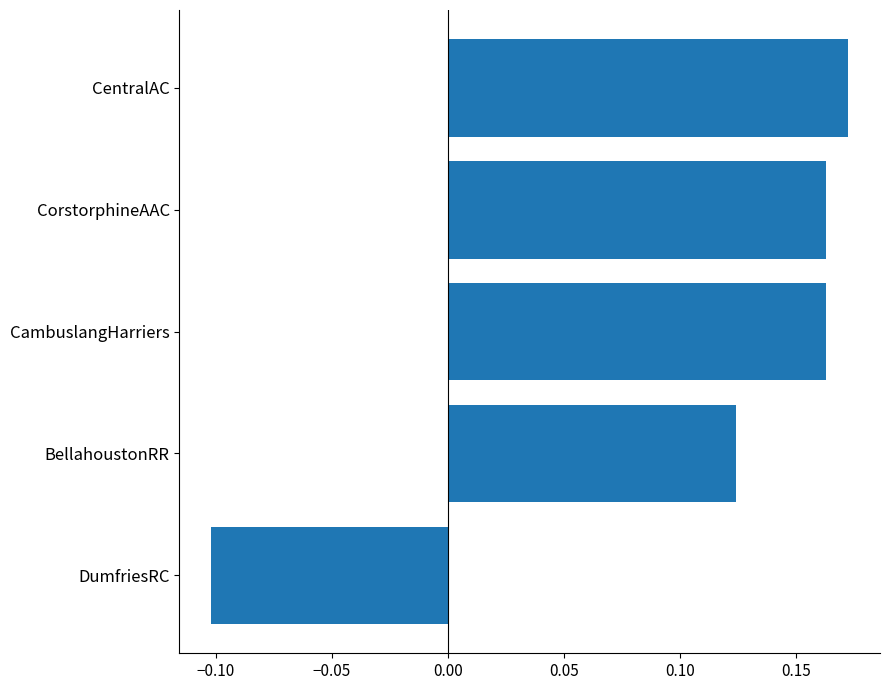

Which category has the lowest value across all series?

DumfriesRC